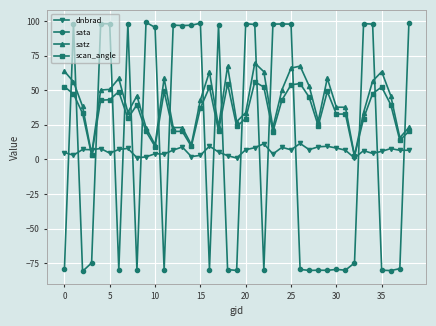

True or false: scan_angle has more than 2 interior local peaks.

True